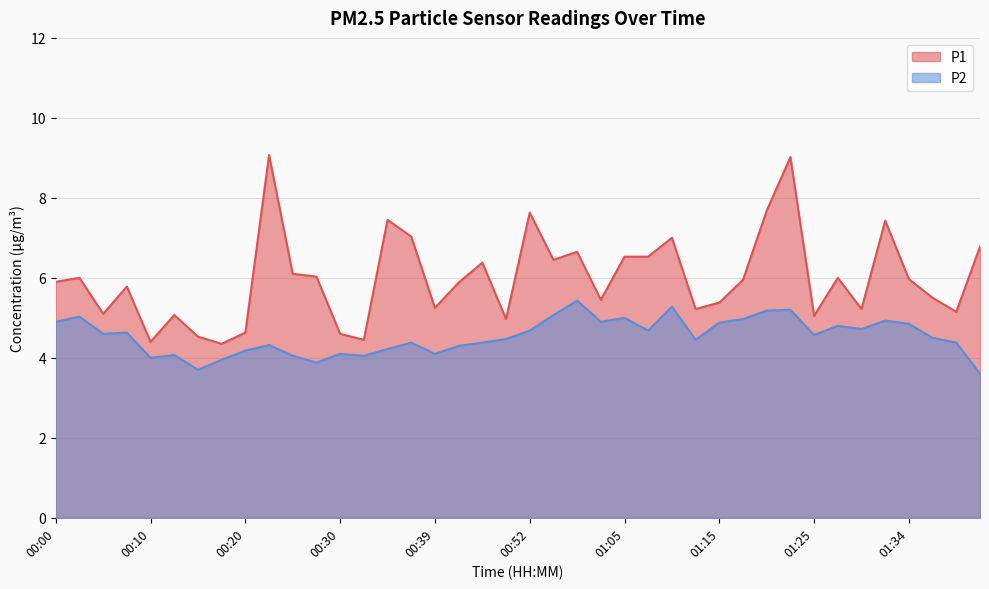

Which category has the lowest value across all series?

01:42